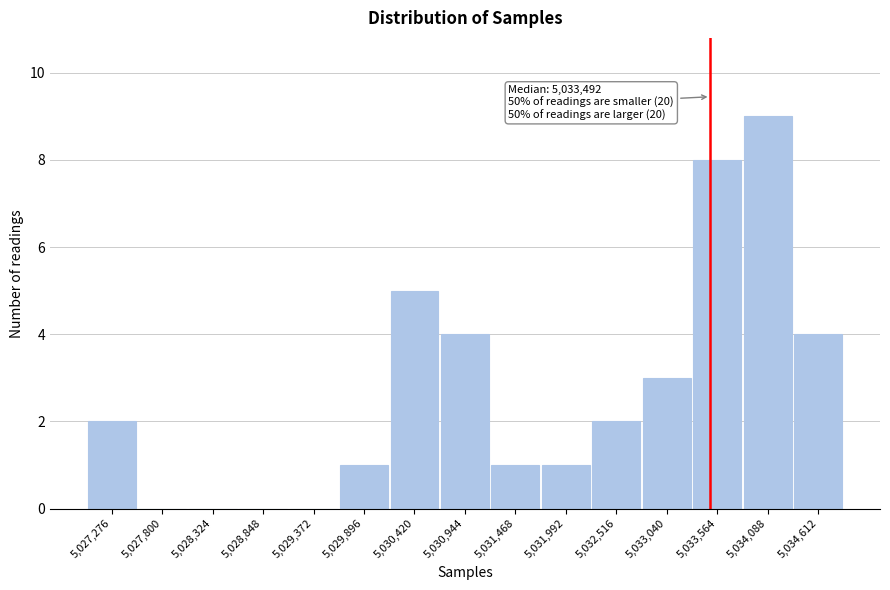

Over which range of the x-axis is the bar tallest?

5033800 to 5034400